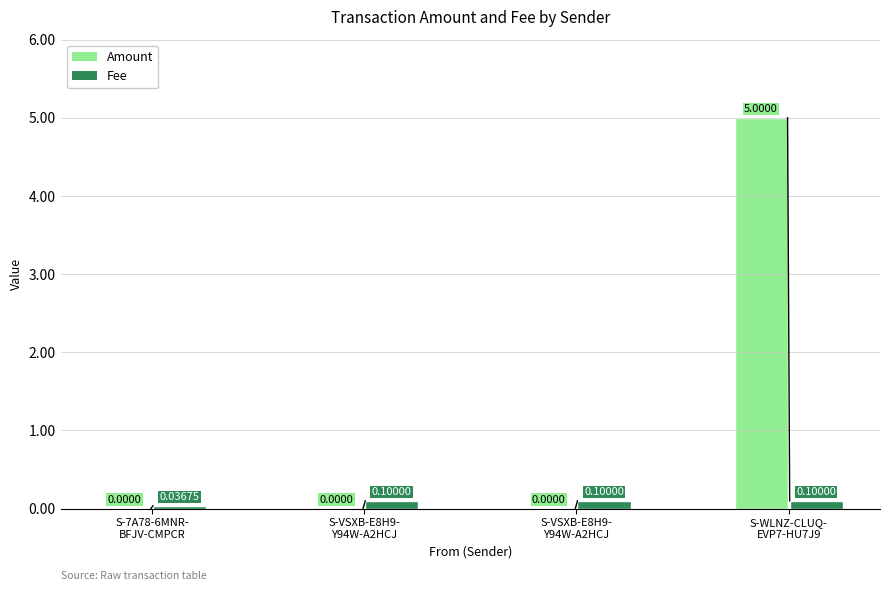

Where is Fee nearest to the value 0?

S-7A78-6MNR-
BFJV-CMPCR